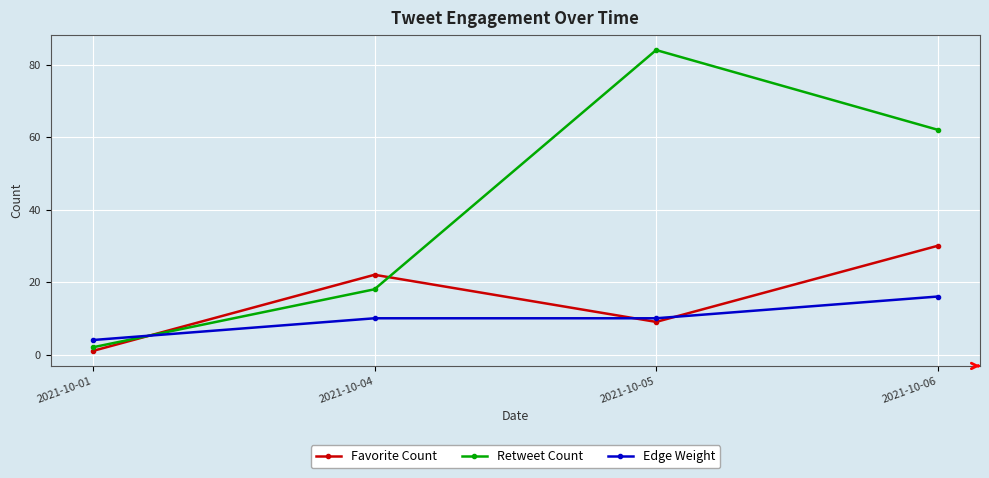

Rank the series by their maximum value, from highest to lowest.

Retweet Count, Favorite Count, Edge Weight